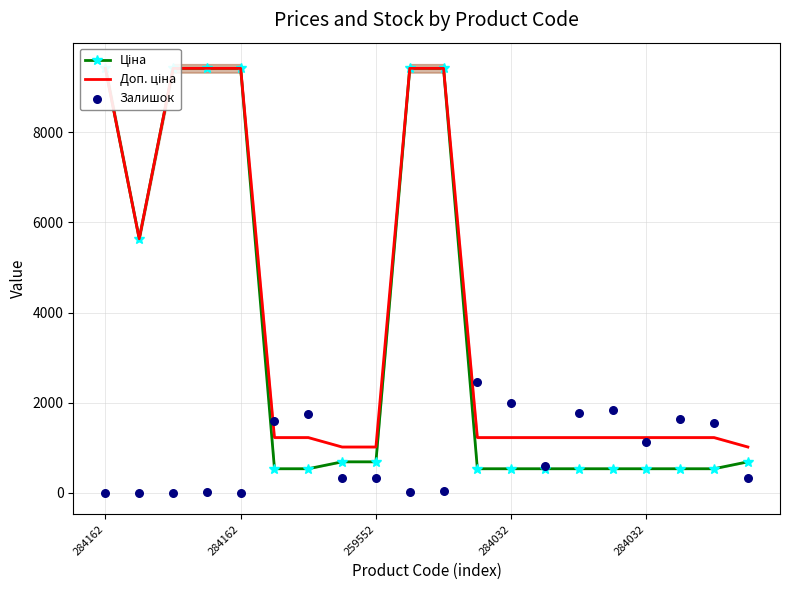

Which series contains the highest Y value?

Ціна